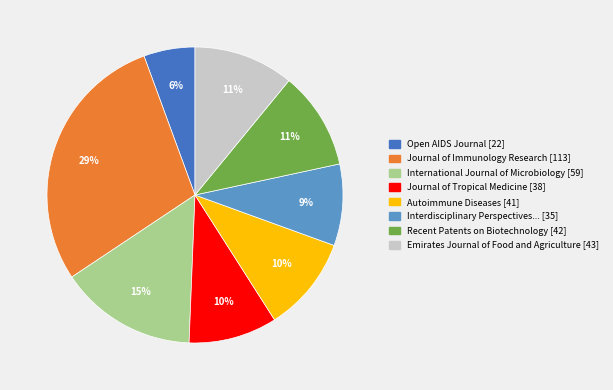

To the nearest percent, what is the difference between the largest and smallest slice percentages?

23%